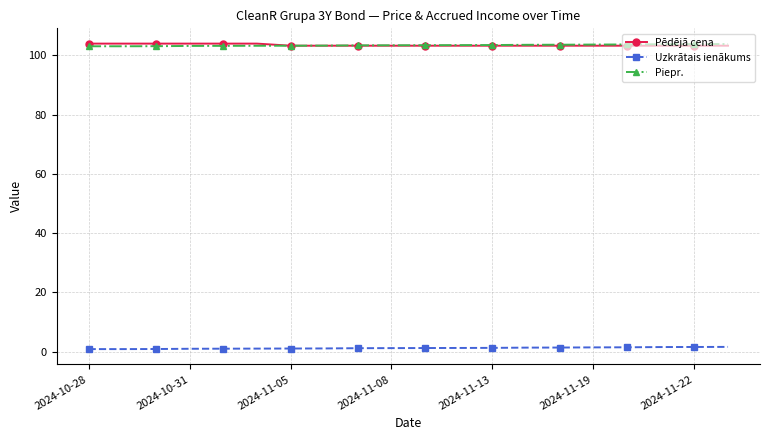

What is the maximum value for Piepr.?

103.8